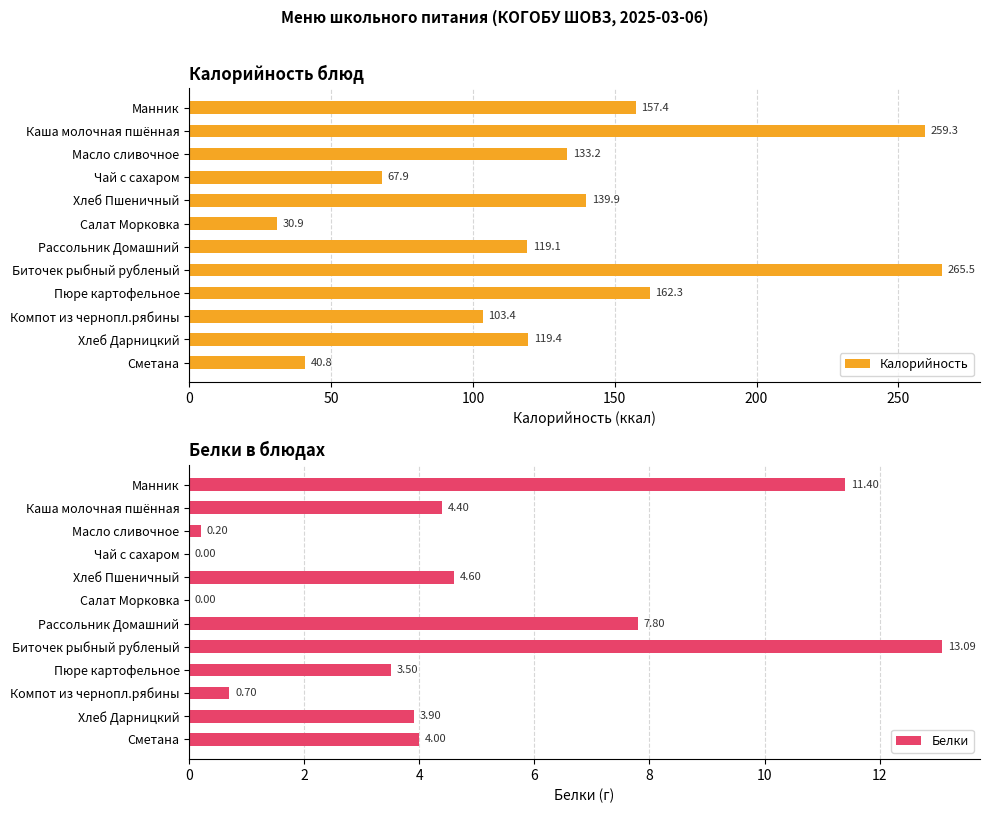

At which label is Белки closest to 6?

Хлеб Пшеничный